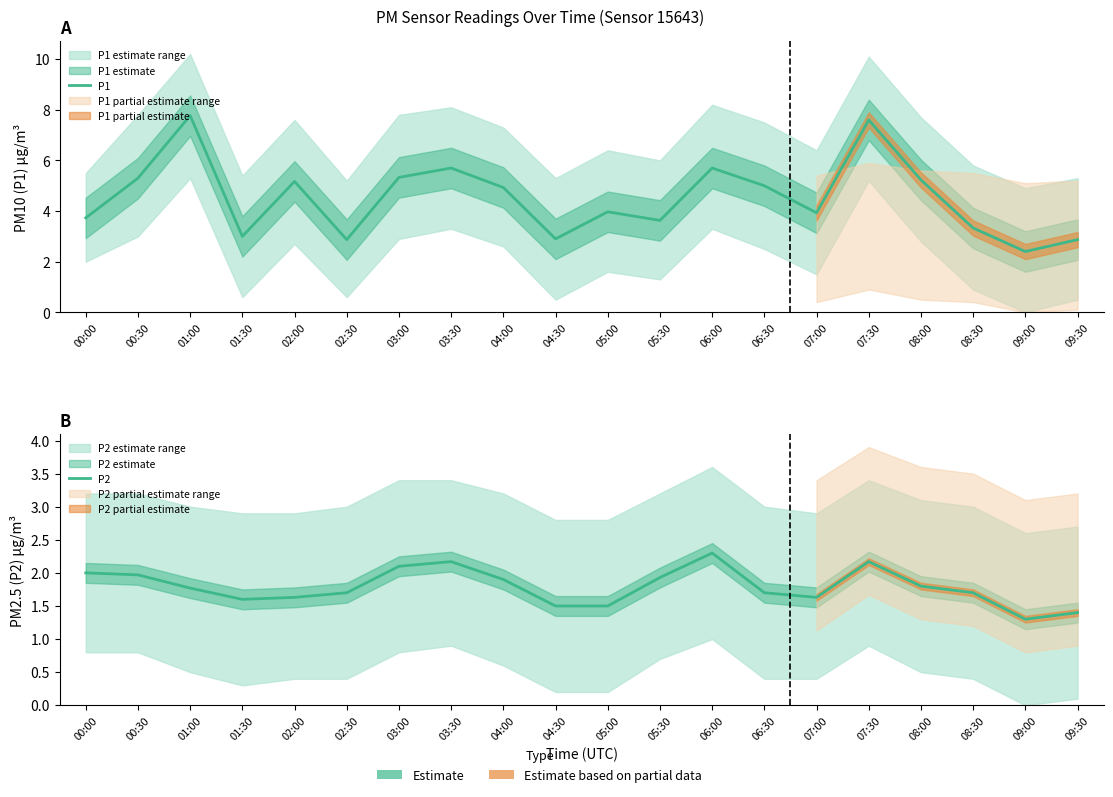

What is the highest value of the P1 series?

7.8